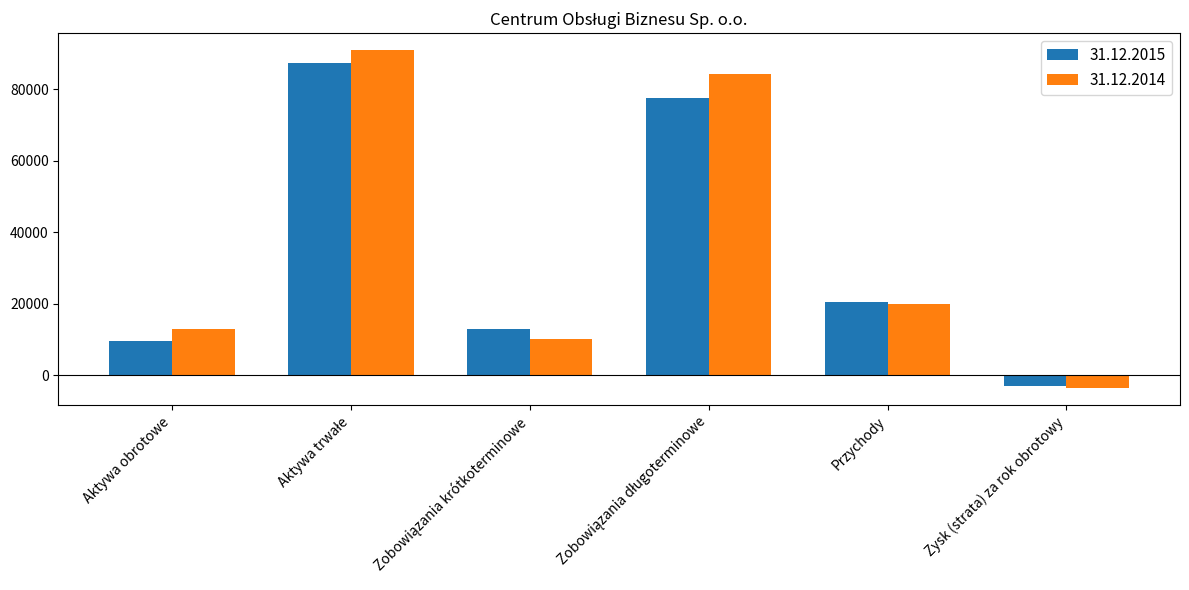

Reading right to left, extract all data points from this chart.

31.12.2015: -3087	20461	77615	12888	87378	9589
31.12.2014: -3631	19942	84103	10236	90889	13002